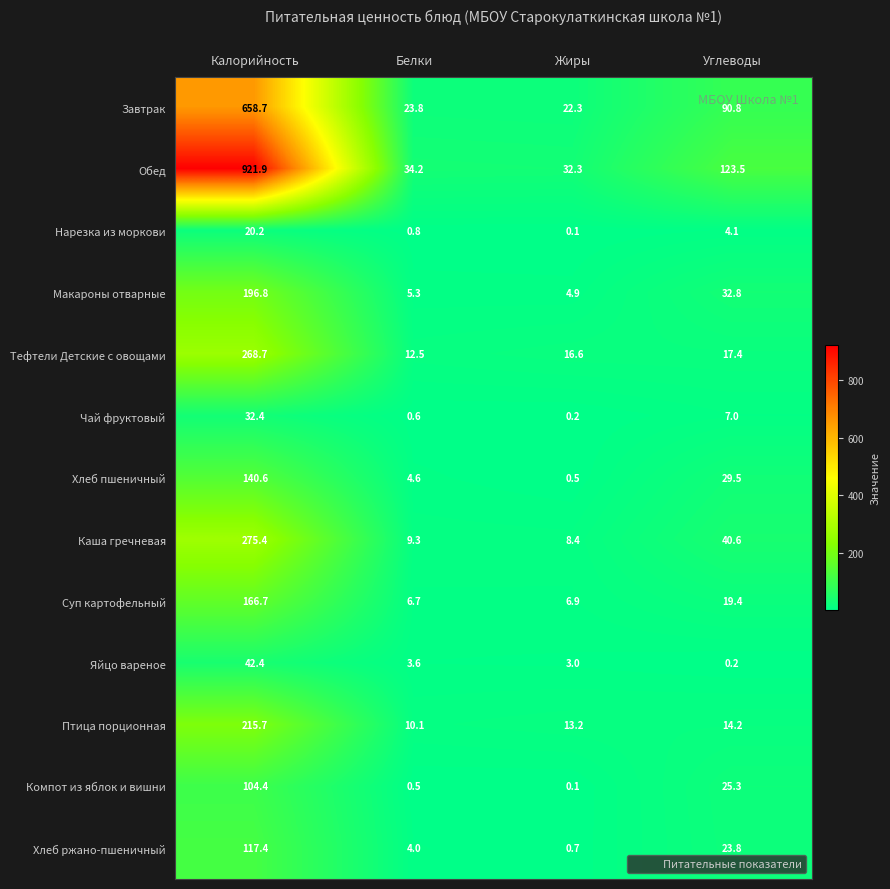

What is the sum of all Суп картофельный values?

199.7